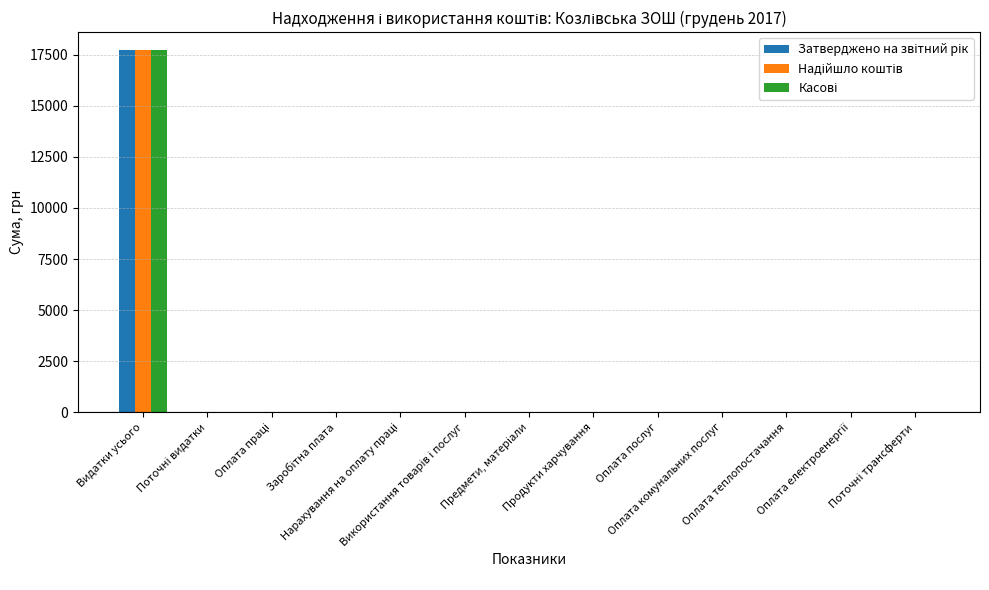

What is the label of the 11th bar from the right?

Оплата праці